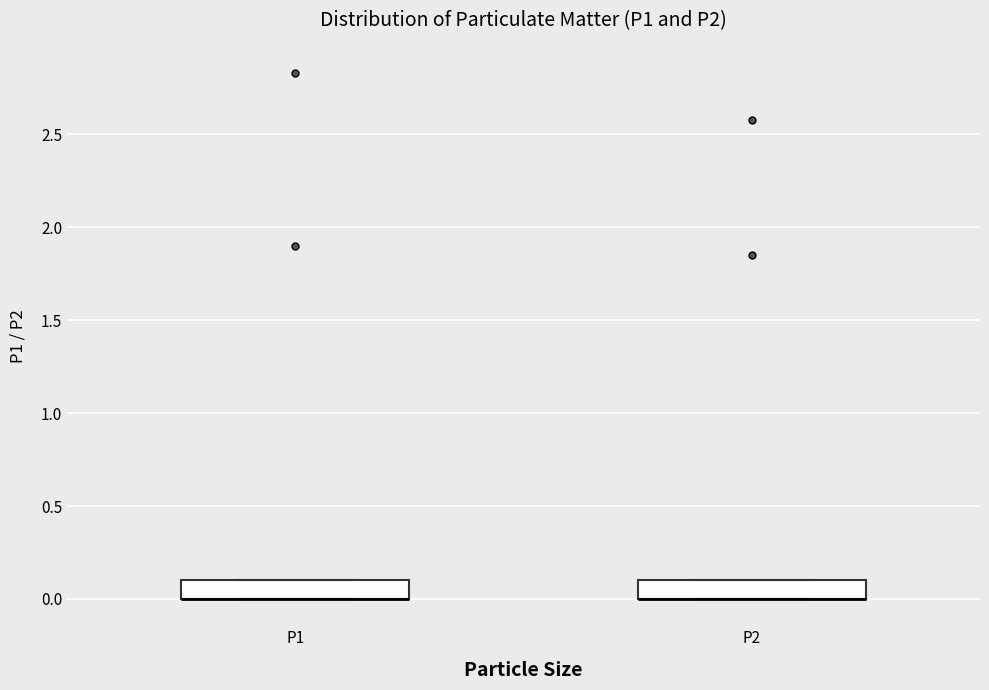

Reading left to right, read every box against the y-axis: the position of its median line, the range the box covers, and the ends of its whiskers. The values are not printed on the chart, so give them approximately, as read against the axis.

P1: median 0.0 (drawn on the box's lower edge), box 0.0 to 0.1, whiskers 0.0 to 0.1
P2: median 0.0 (drawn on the box's lower edge), box 0.0 to 0.1, whiskers 0.0 to 0.1